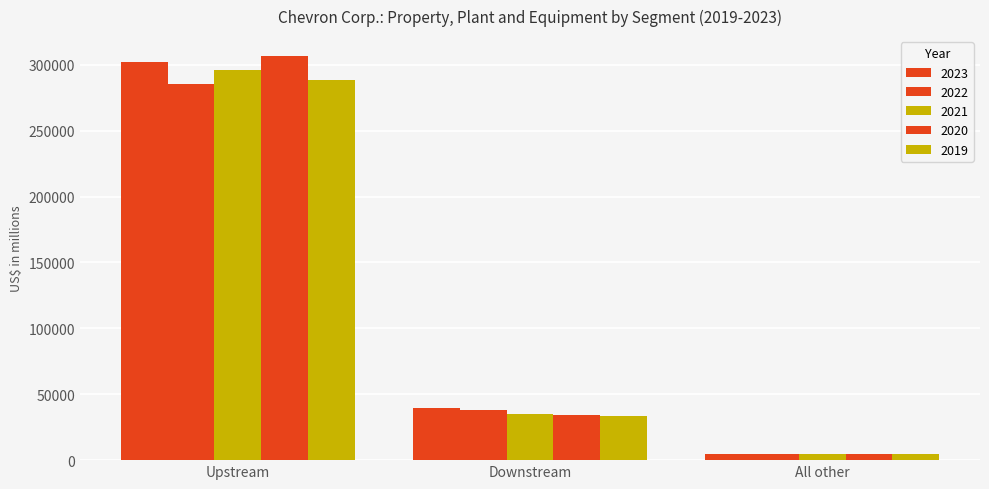

Reading left to right, transcribe all the data shown in this chart.

2023: 301951	39593	4537
2022: 285146	38083	4556
2021: 296150	35022	4873
2020: 306401	34492	4339
2019: 288409	33448	4865